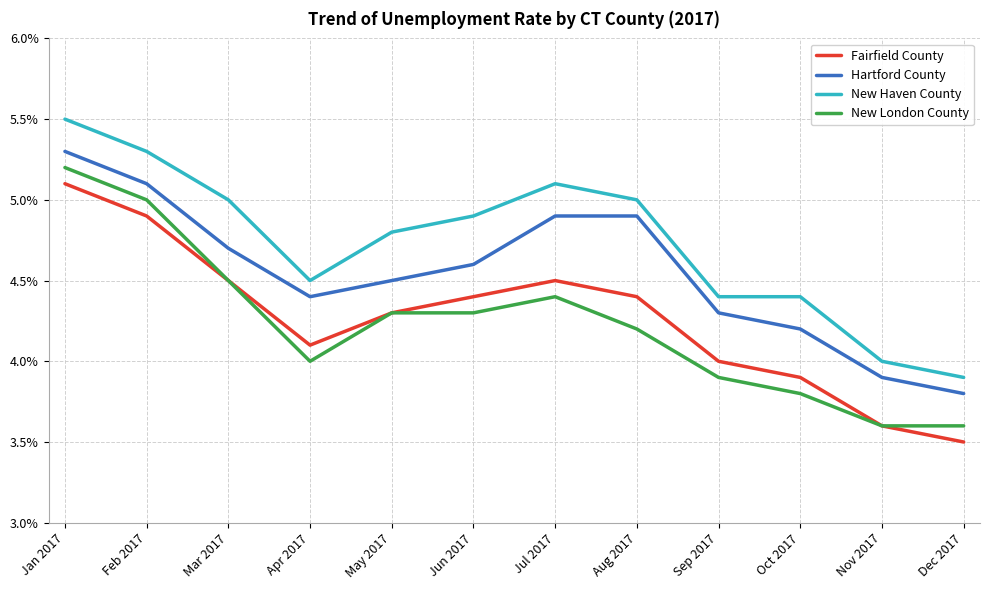

What is the sum of the Hartford County values at Jun 2017 and Sep 2017?

8.9